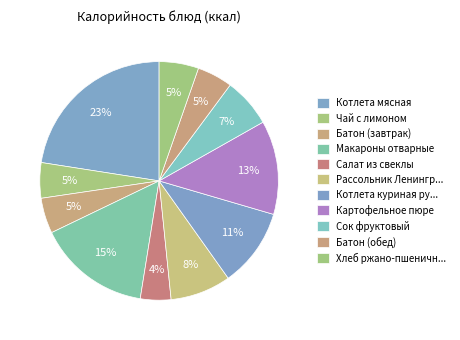

True or false: Сок фруктовый accounts for 7% of the total.

True